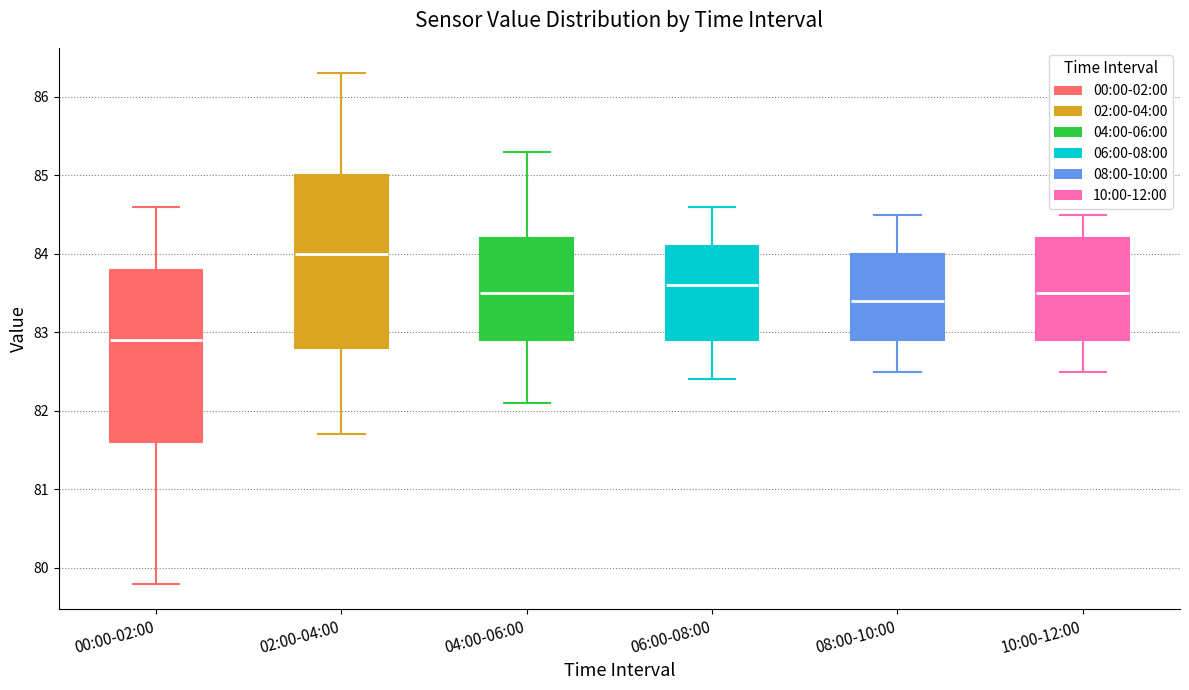

Which box's median line is the lowest?

00:00-02:00